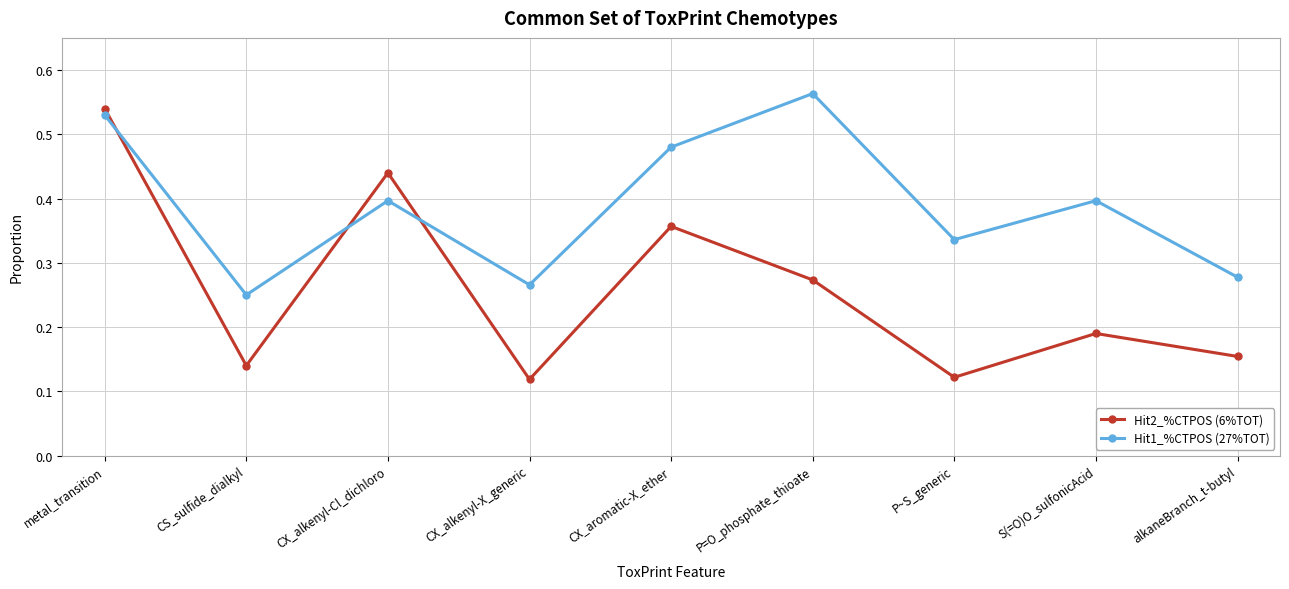

Rank the series by their maximum value, from highest to lowest.

Hit1_%CTPOS (27%TOT), Hit2_%CTPOS (6%TOT)